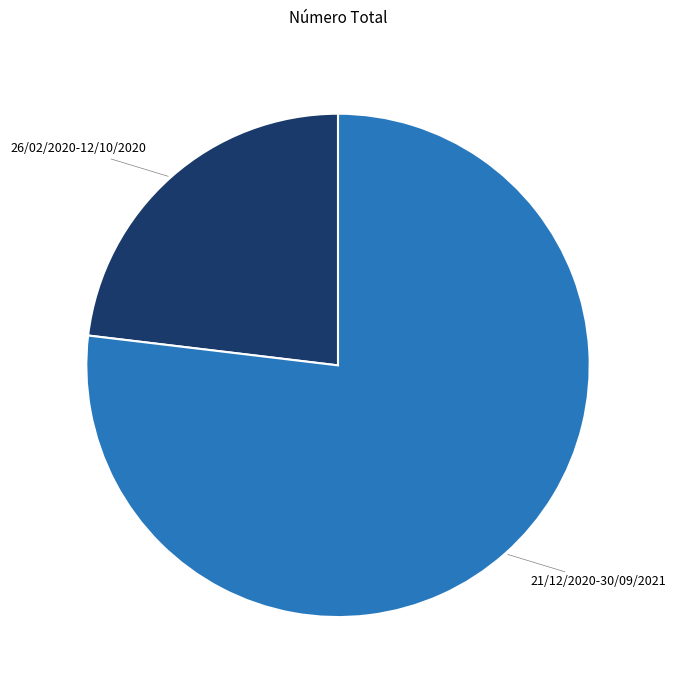

Is there a majority slice in this chart?

Yes